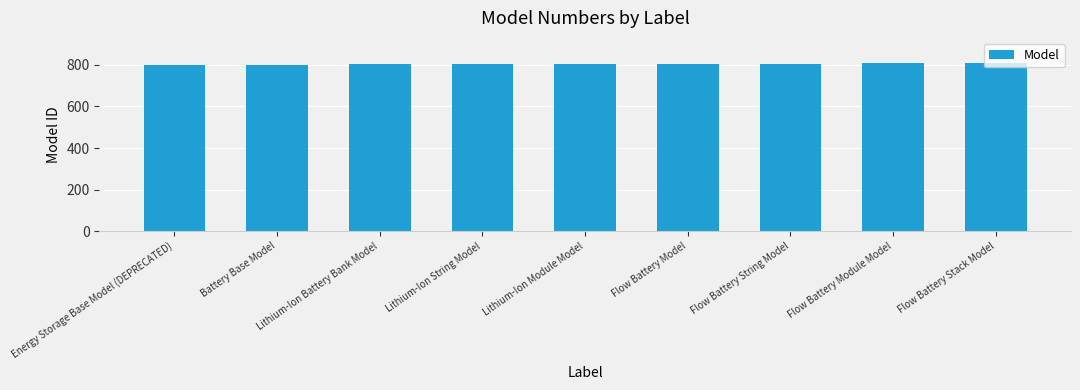

What is the ratio of the value at Battery Base Model to the value at Flow Battery Module Model?

1.0